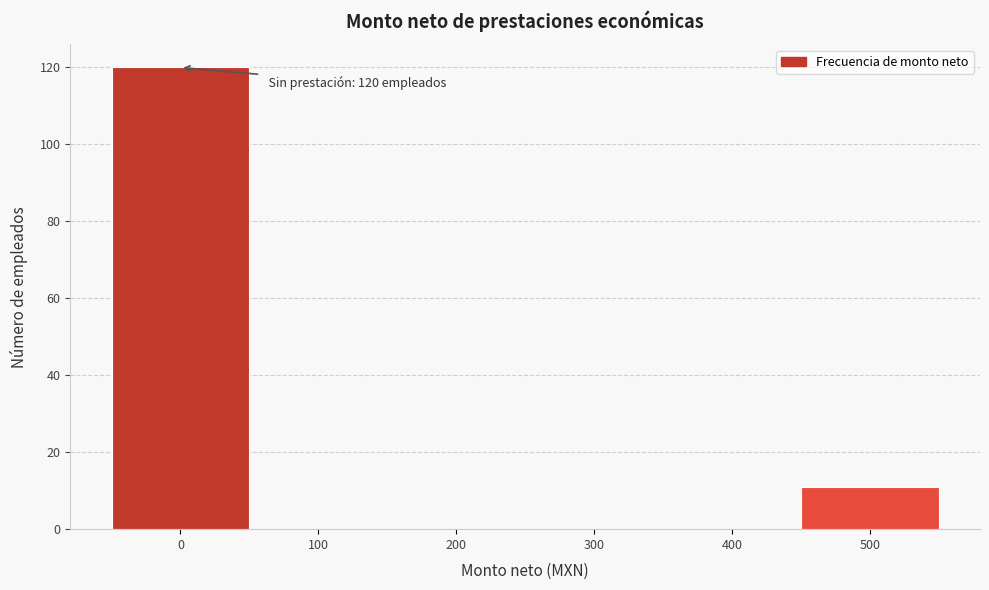

Reading right to left, what are all the values shown in this chart?

500=11	400=0	300=0	200=0	100=0	0=120